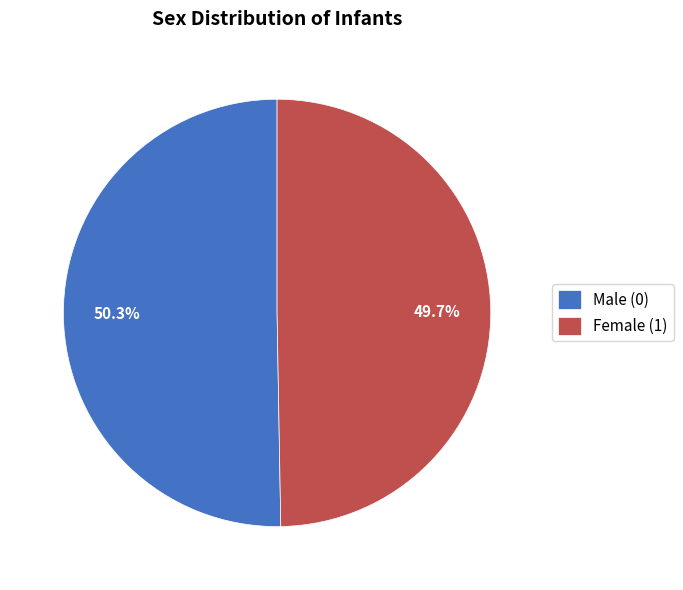

Which category accounts for the majority?

Male (0)